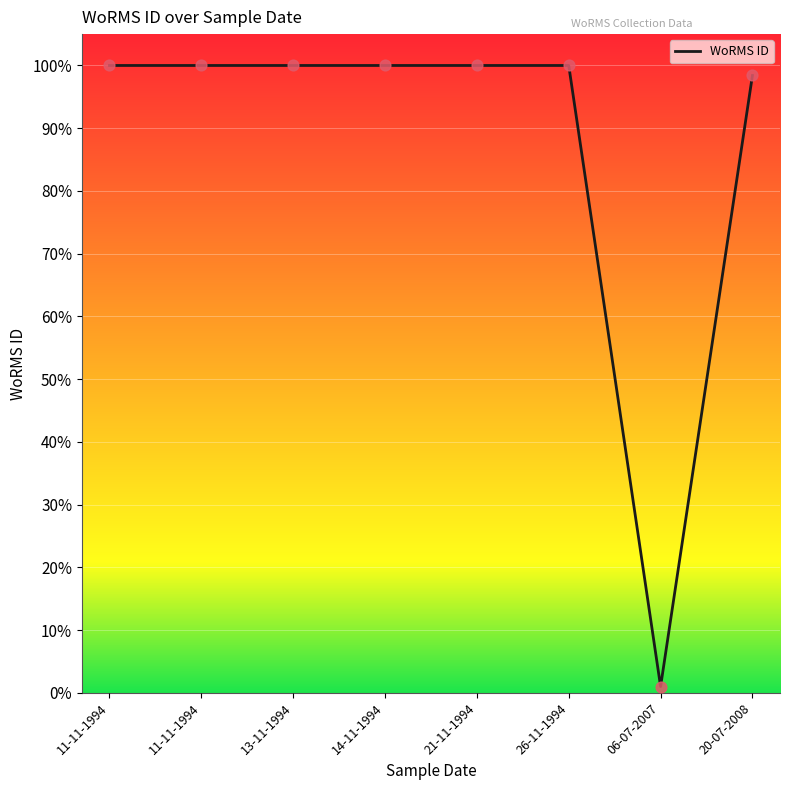

How many series are shown in this chart?

1